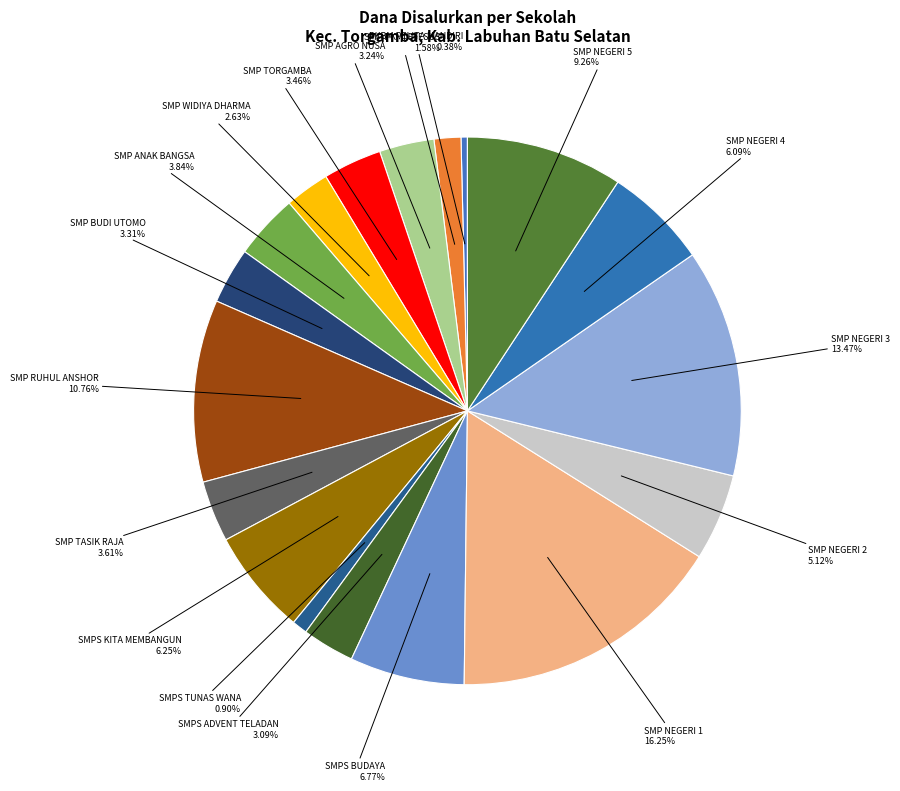

Combined, do SMP NEGERI 3 and SMP TASIK RAJA account for over 50%?

No